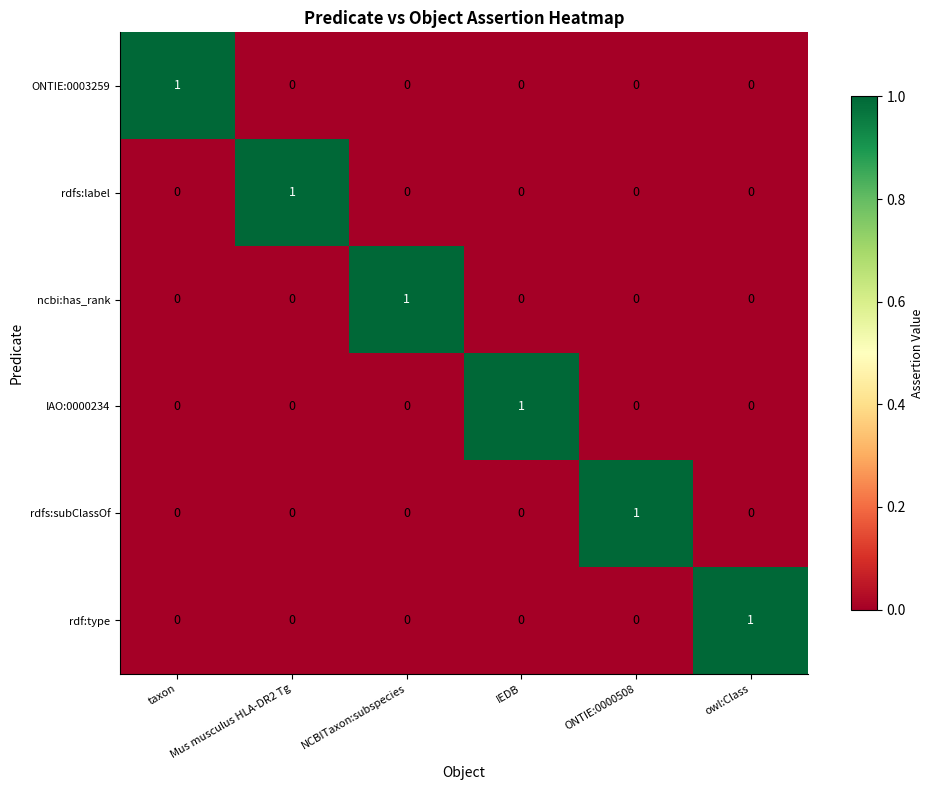

The value of rdf:type at IEDB is 0. True or false?

True